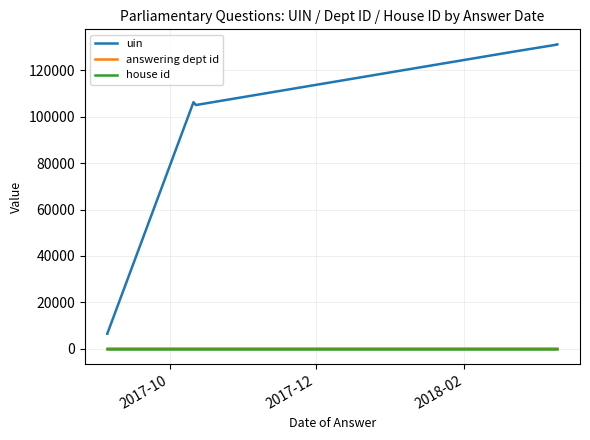

True or false: house id has more than 2 points higher than both neighbors.

False